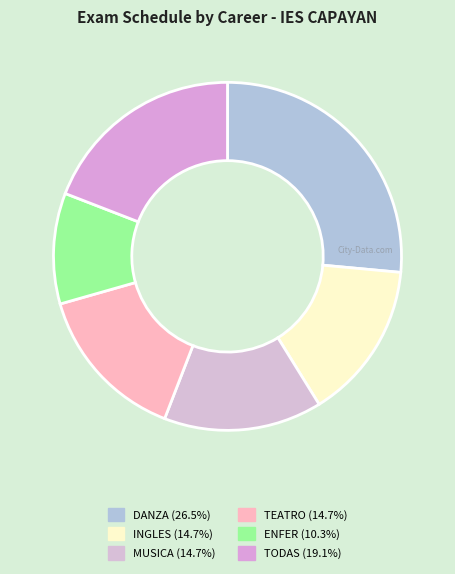

How many slices are in this pie chart?

6